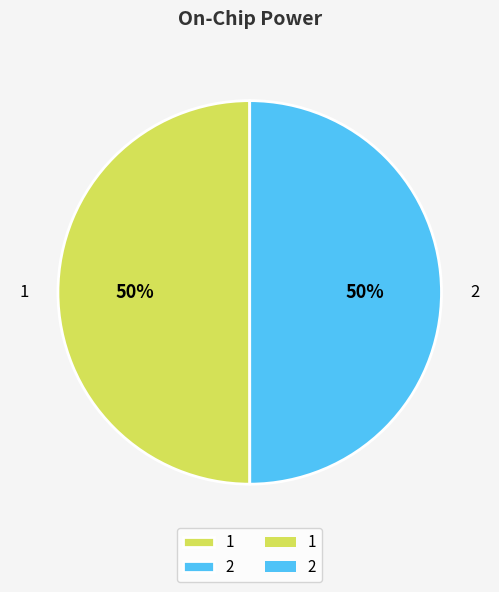

How many segments does this pie chart have?

2